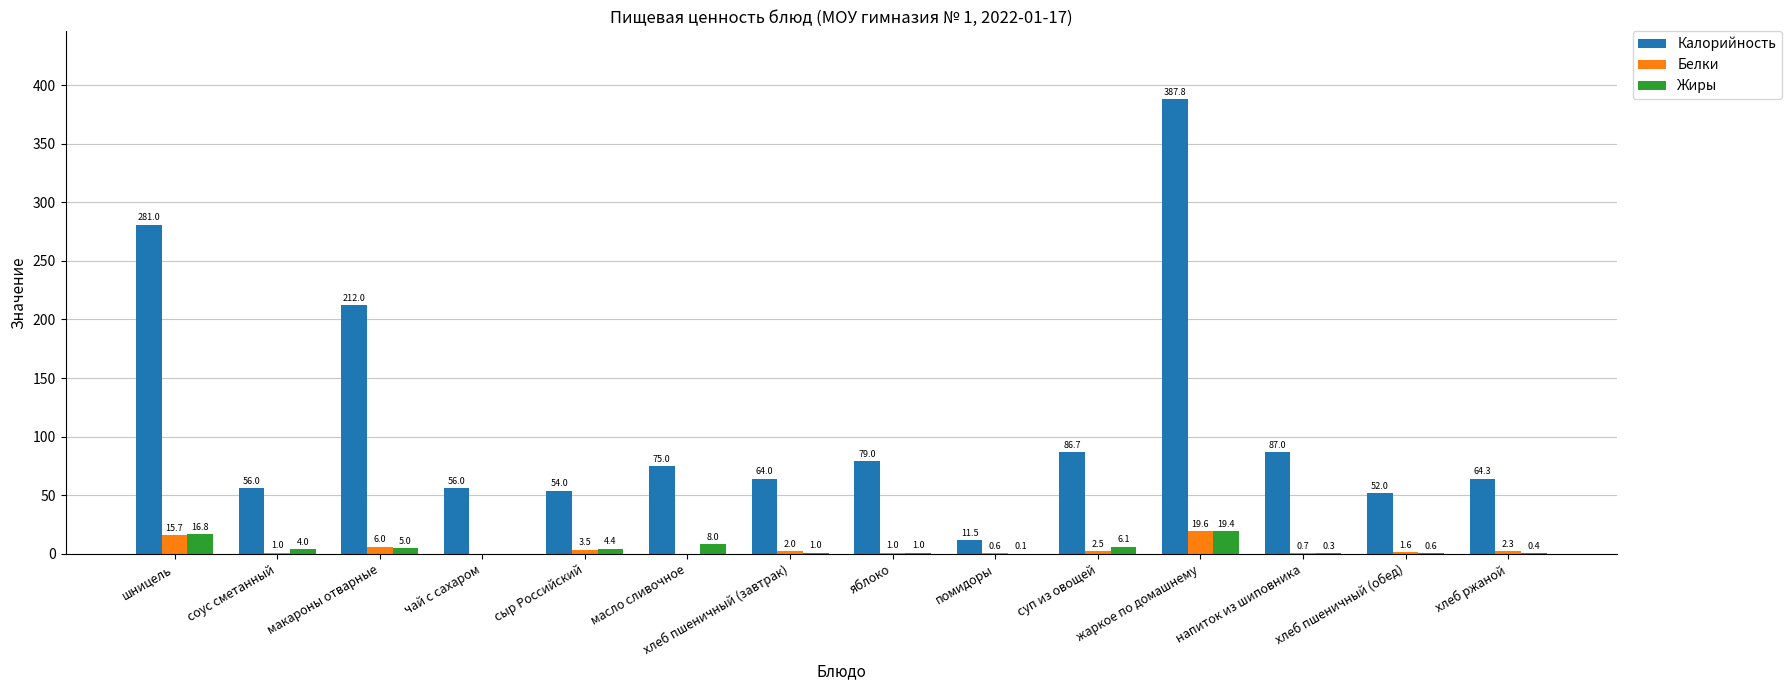

What is the sum of the Калорийность values at шницель and жаркое по домашнему?

668.8